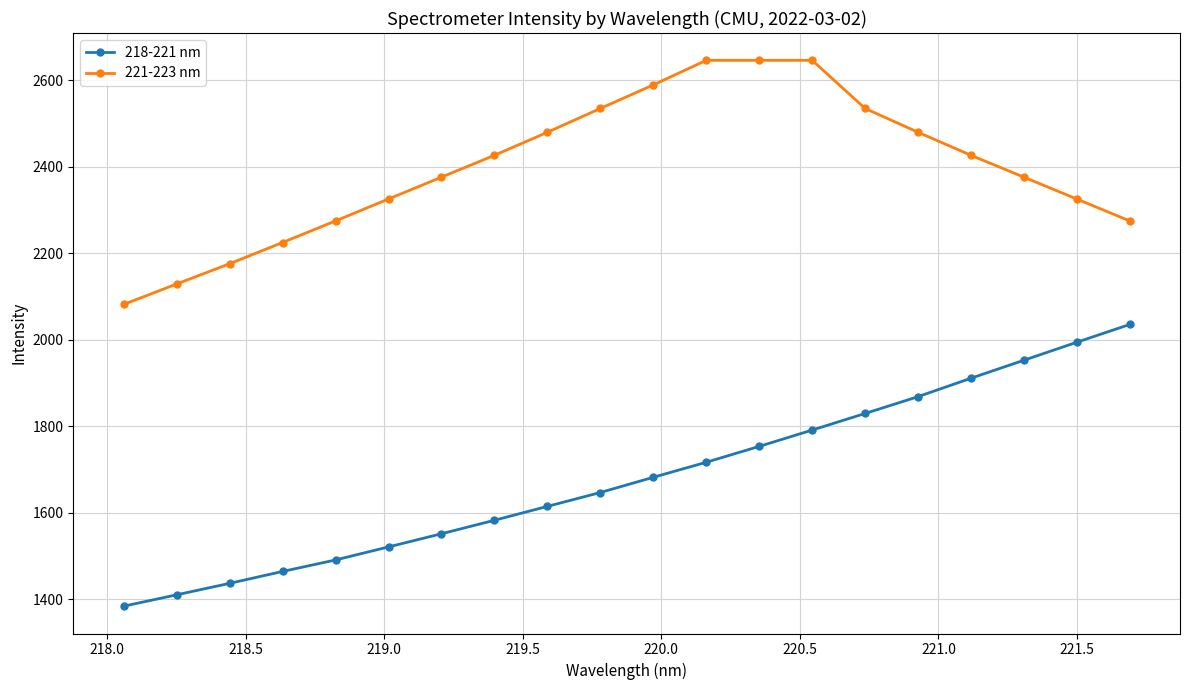

True or false: 218-221 nm has more than 2 interior local peaks.

False